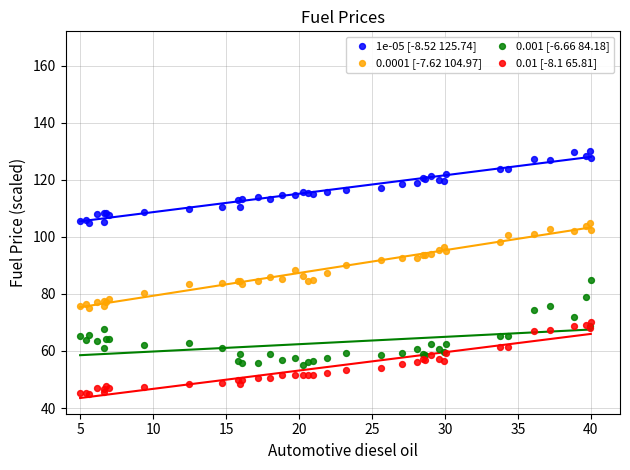

Which series reaches the minimum Y coordinate?

0.01 [-8.1 65.81]